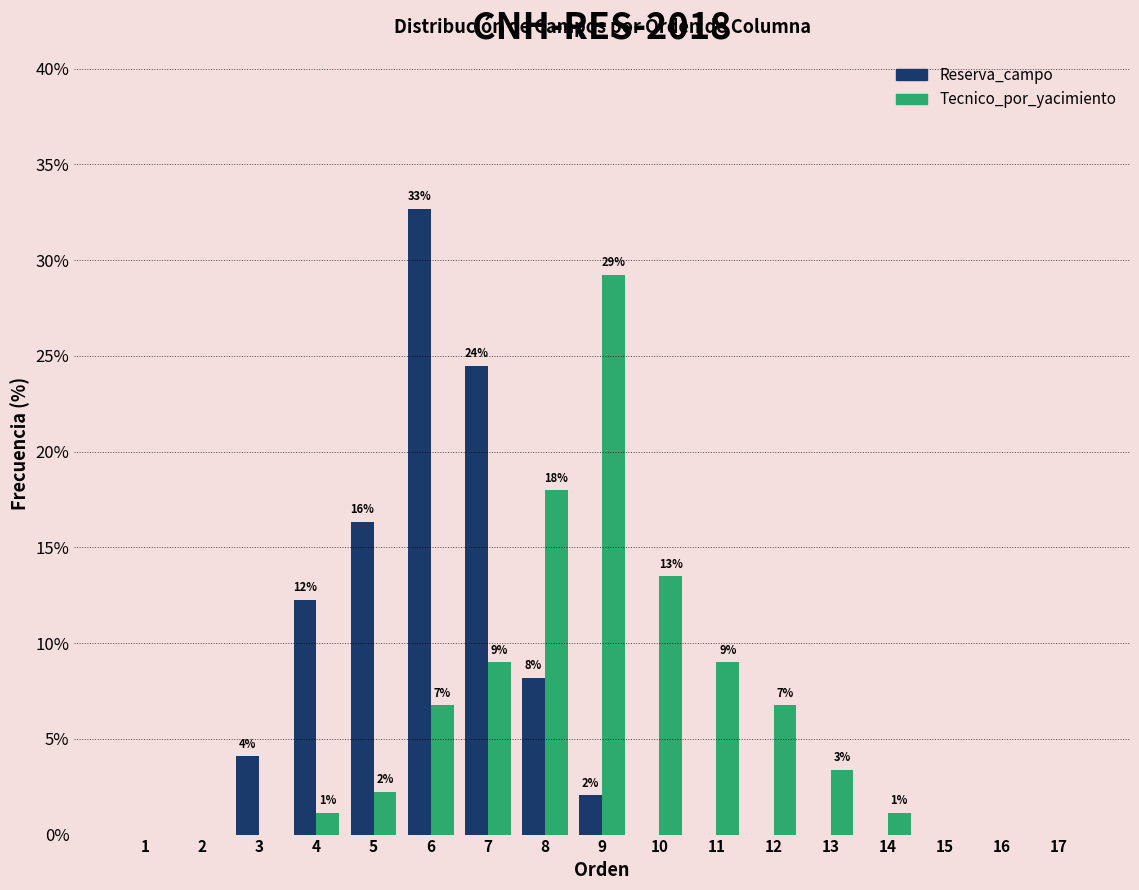

What are all the series names shown in the legend?

Reserva_campo, Tecnico_por_yacimiento